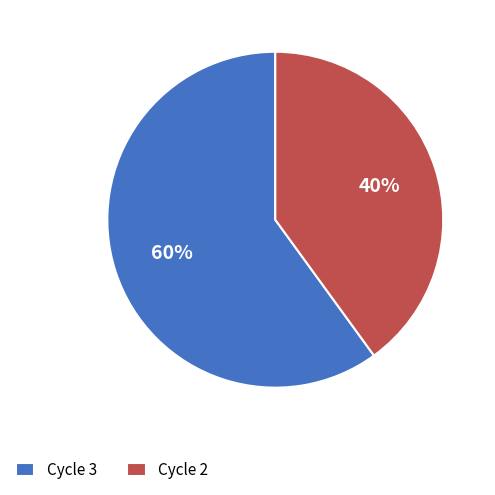

Which slice is the smallest?

Cycle 2